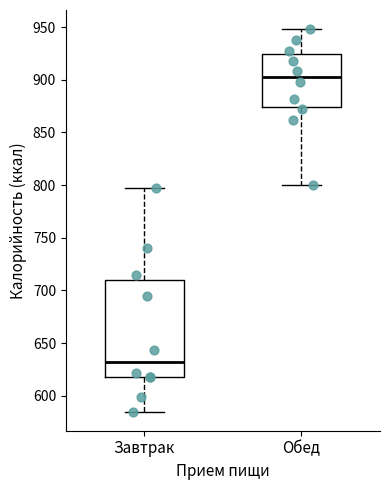

Which box's median line is the lowest?

Завтрак